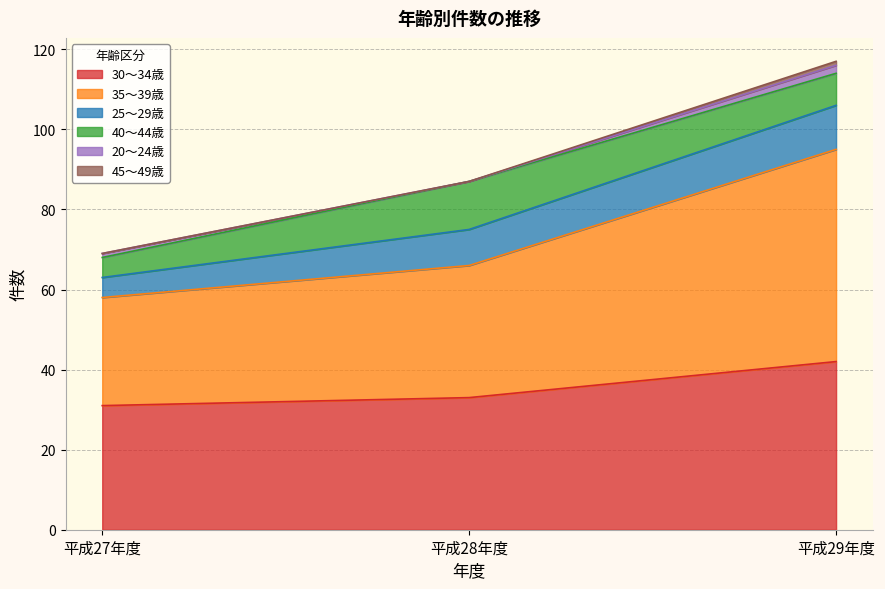

What is the label of the 3rd point from the left?

平成29年度